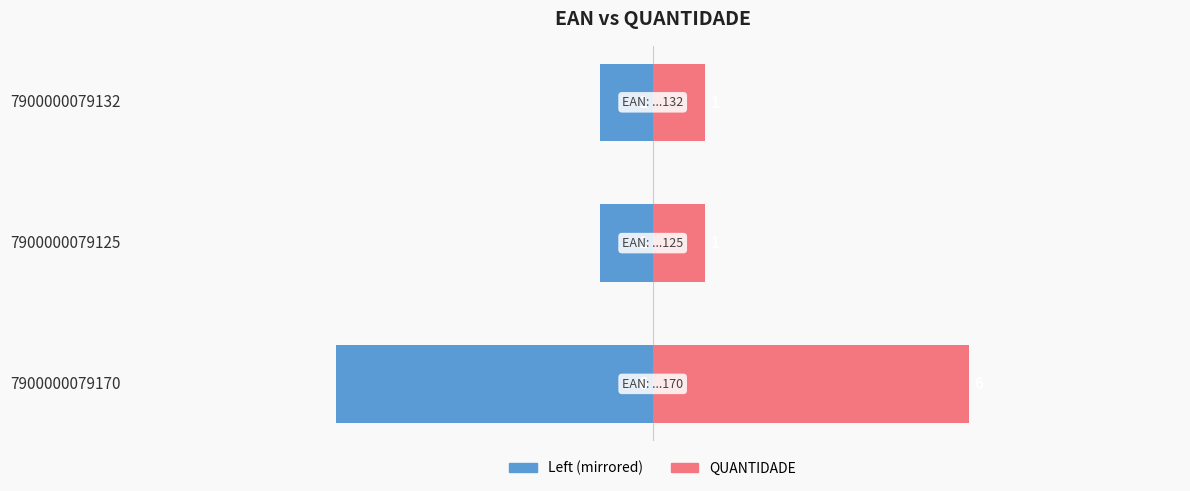

Is the value of QUANTIDADE at 7900000079132 greater than the value of EAN (left) at 7900000079125?

Yes